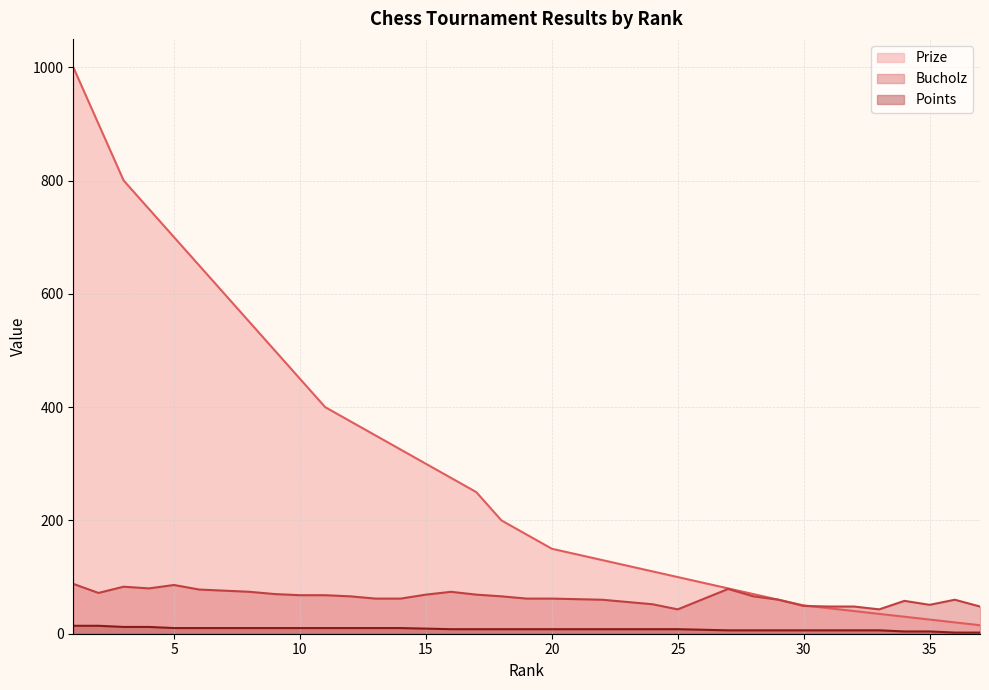

Does the chart have visible grid lines?

Yes